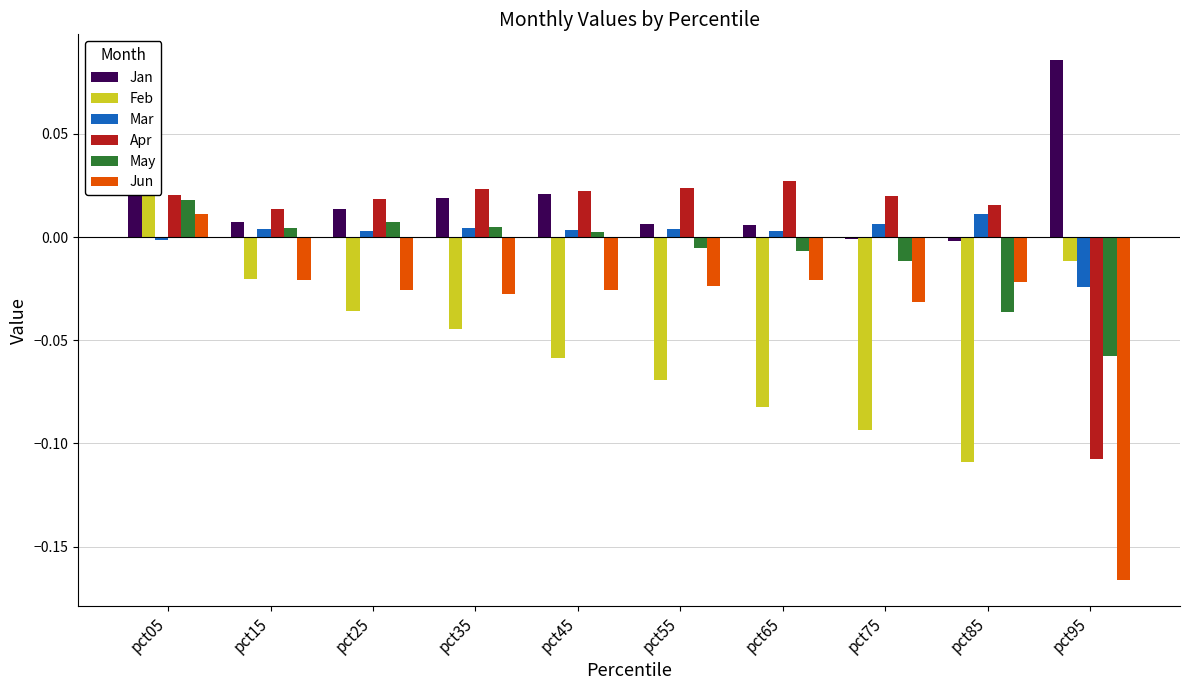

Between pct25 and pct45, which is larger?

pct45